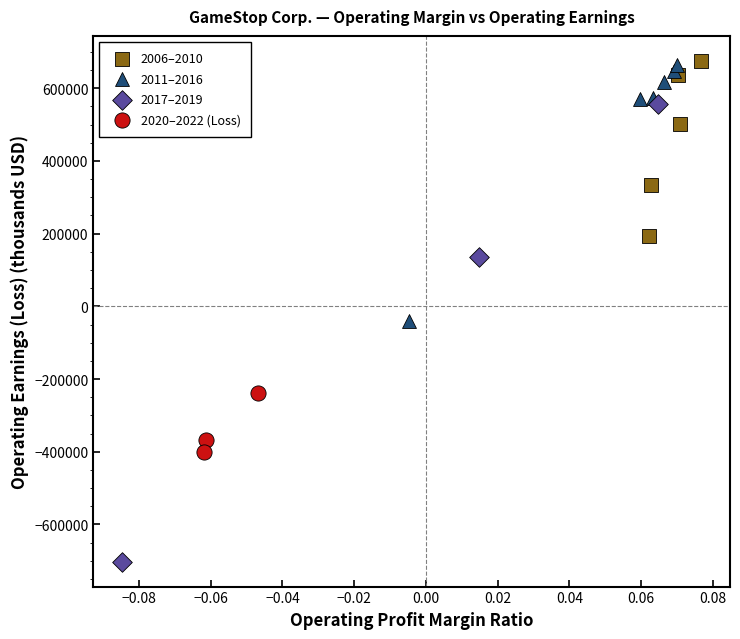

Which series contains the highest Y value?

2006–2010